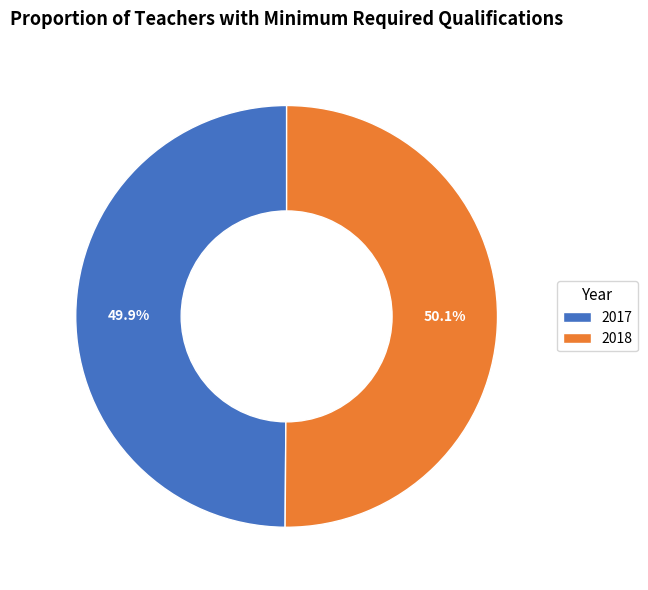

What is the ratio of the value at 2017 to the value at 2018?

1.0